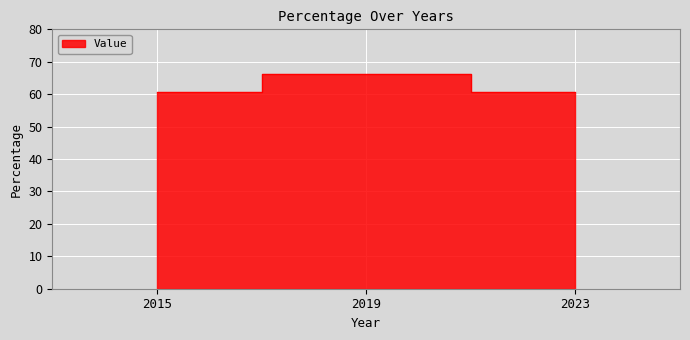

What is the change in value from 2015 to 2019?

+5.6